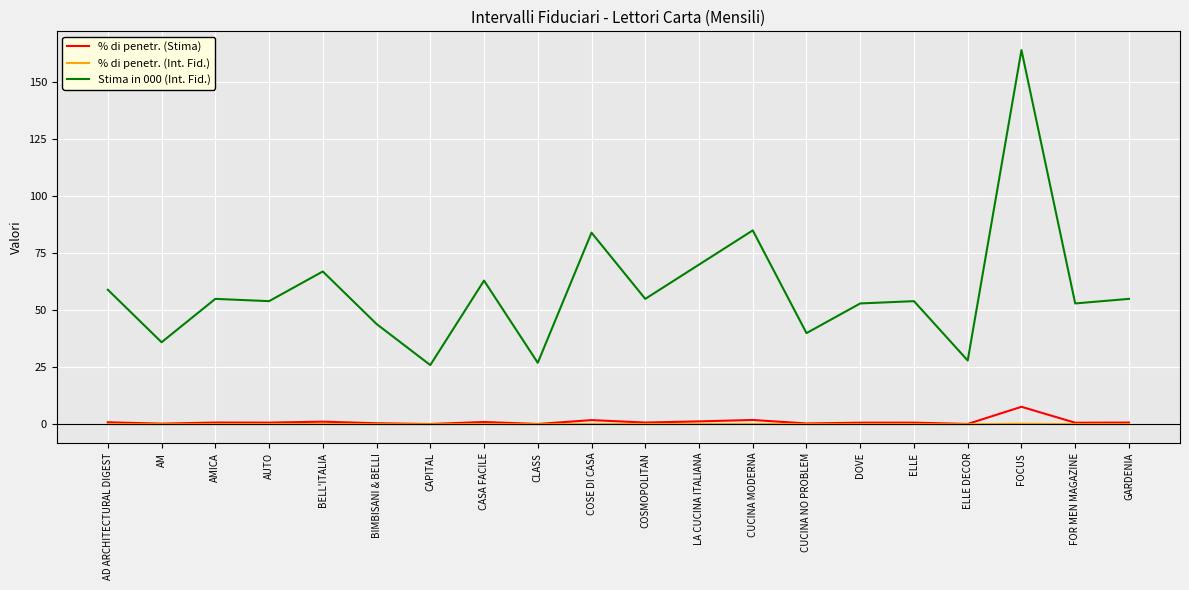

True or false: Stima in 000 (Int. Fid.) and % di penetr. (Int. Fid.) intersect in this chart.

False